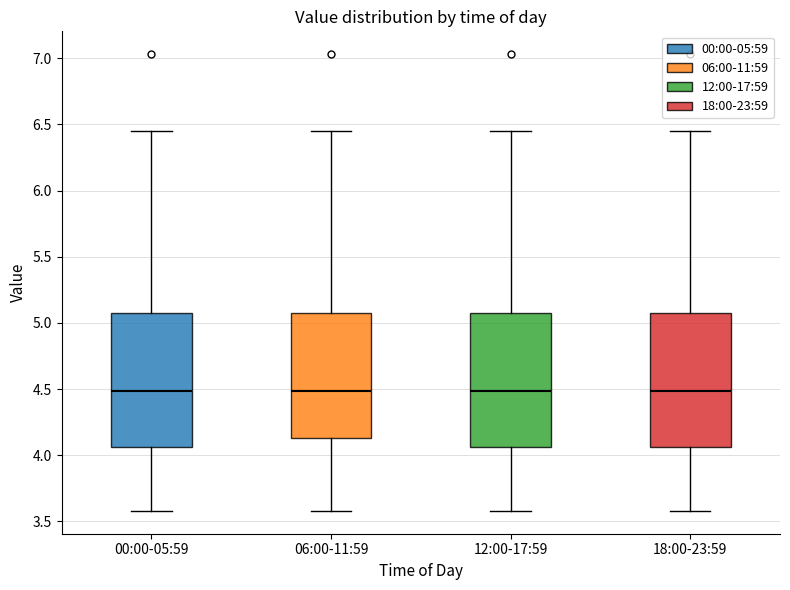

Where does the upper whisker of the box for 06:00-11:59 end on the y-axis? The values are not printed on the chart, so give them approximately, as read against the axis.

6.45